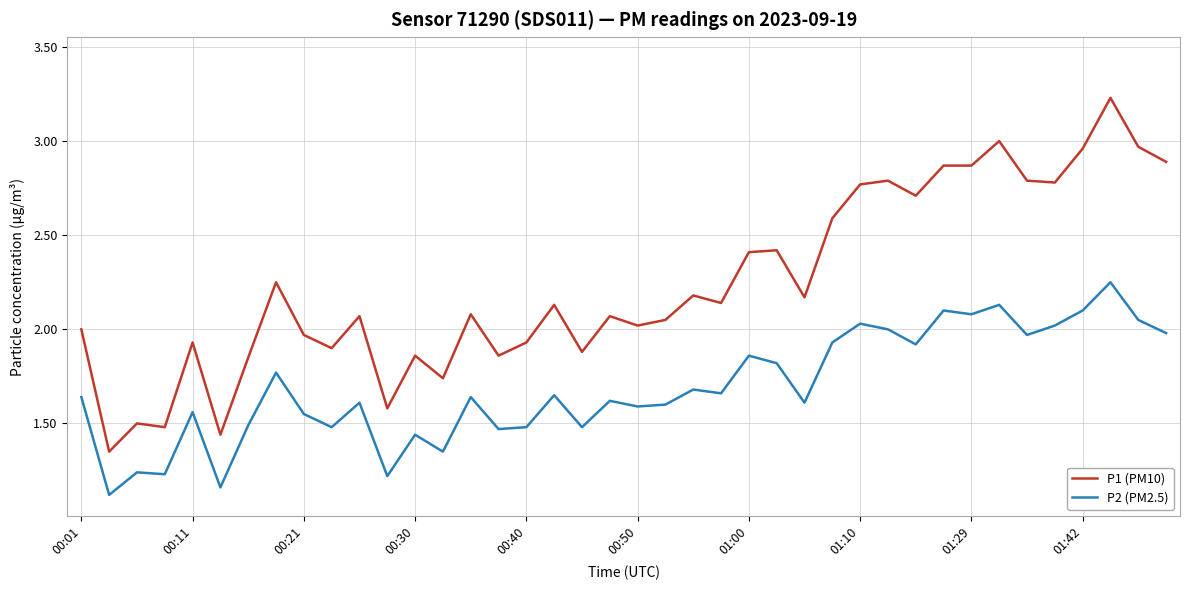

Which series has the largest total across all categories?

P1 (PM10)